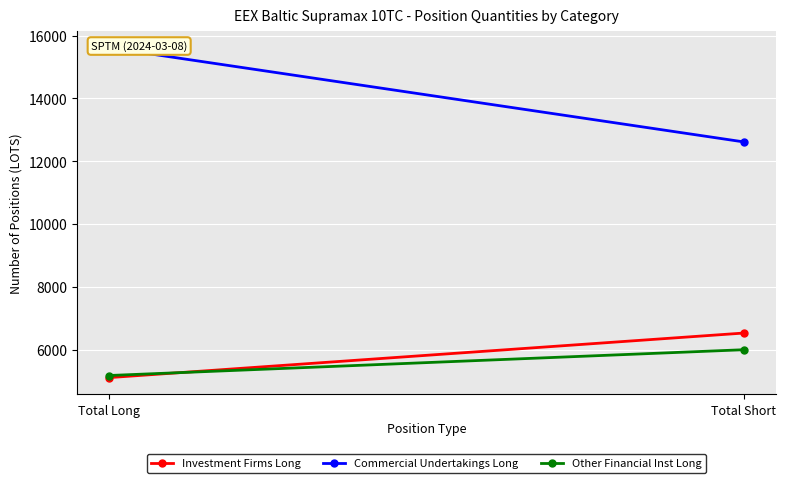

What position from the left is Total Long?

1